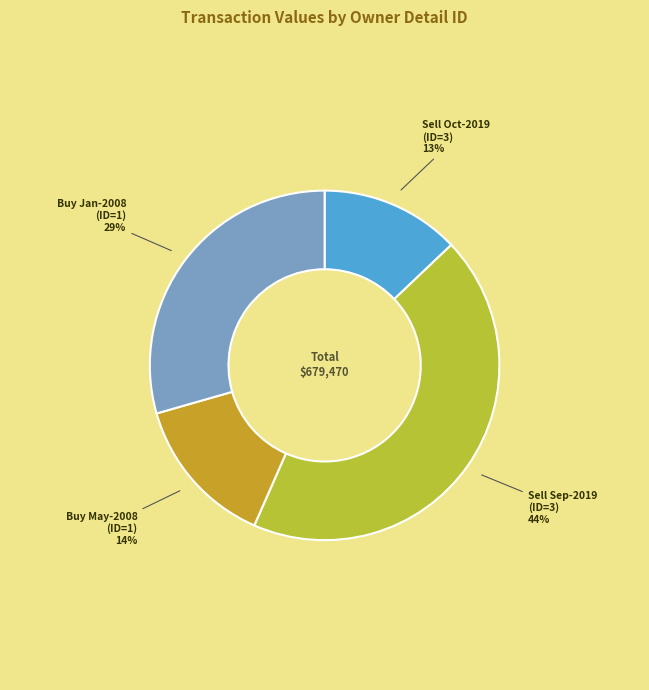

How many segments does this pie chart have?

4